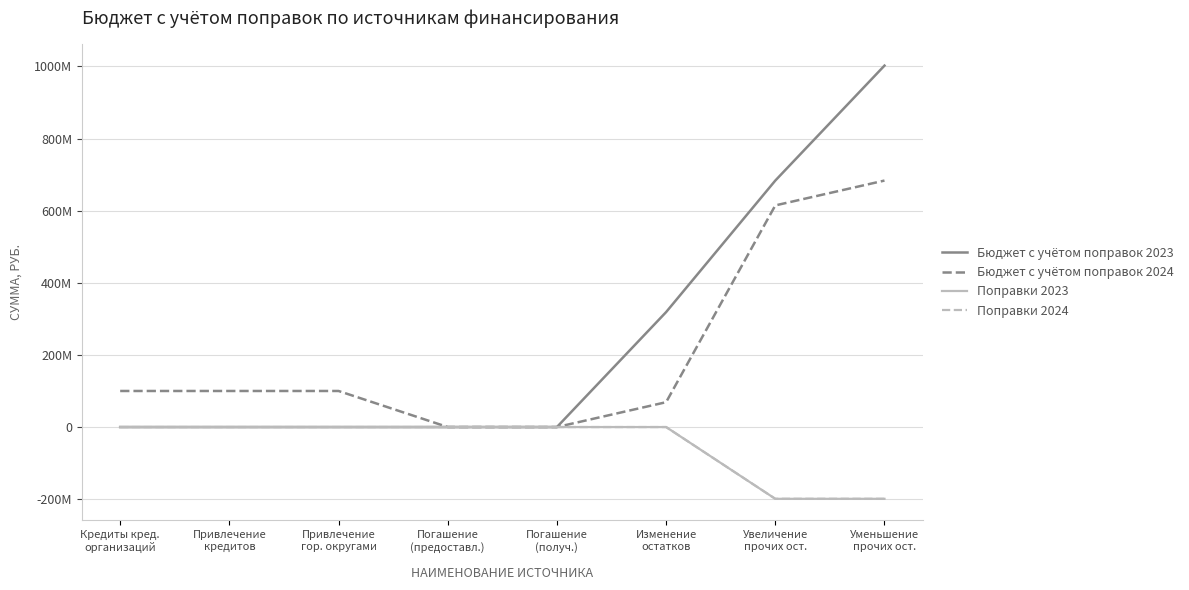

The Поправки 2024 series shows 101827203 at Изменение
остатков. True or false?

False